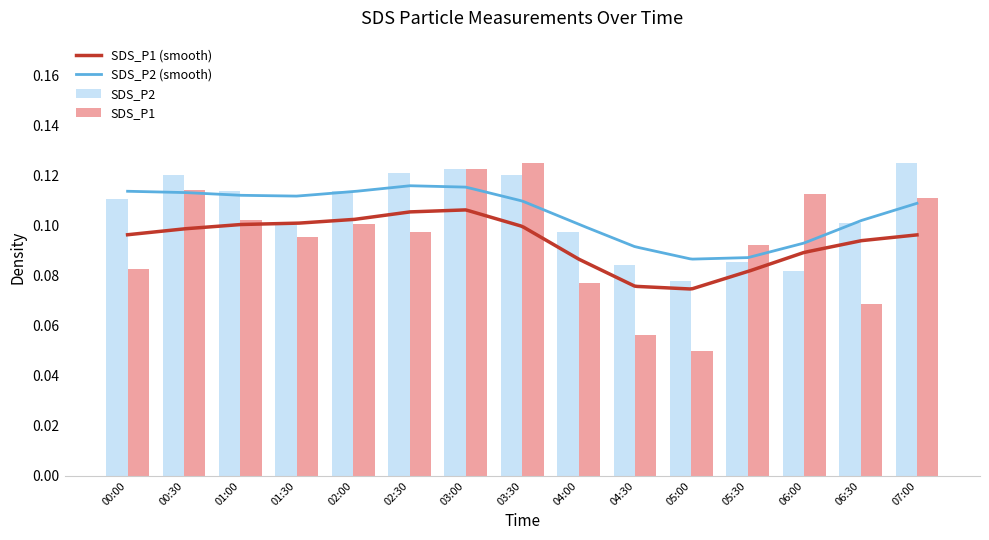

What position from the left is 05:30?

12